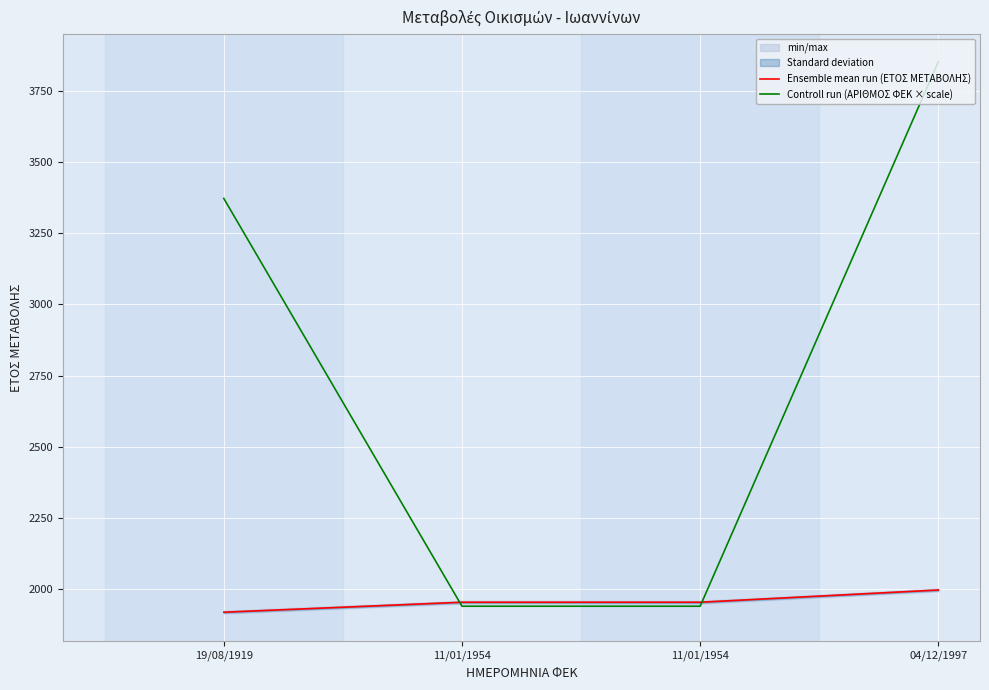

Reading left to right, list all the values displayed in this chart.

Ensemble mean run (ΕΤΟΣ ΜΕΤΑΒΟΛΗΣ): 1919	1954	1954	1997
Controll run (ΑΡΙΘΜΟΣ ΦΕΚ × scale): 3372	1940	1940	3852